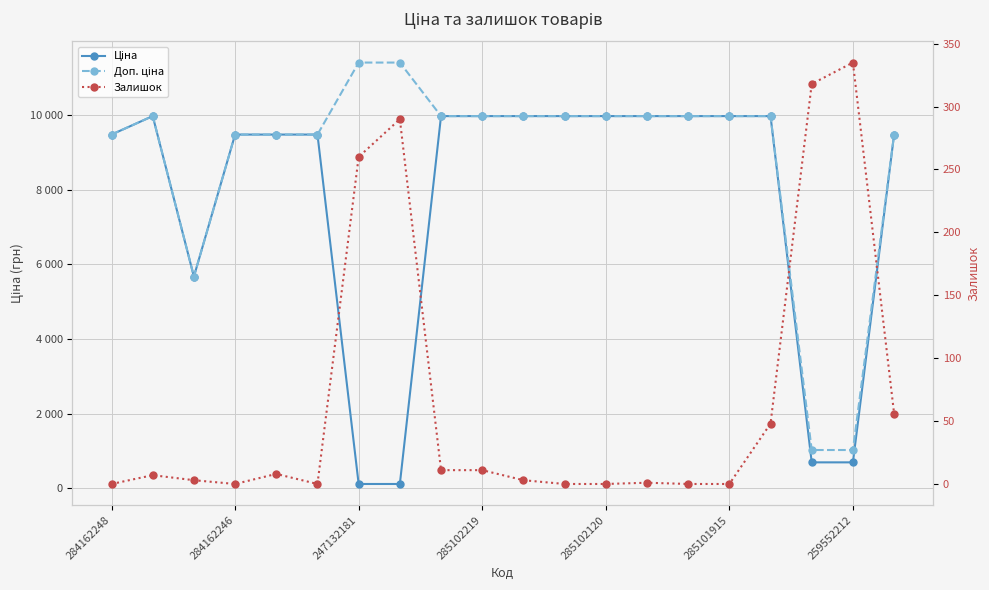

The Доп. ціна series shows 4112.2 at 285102120. True or false?

False